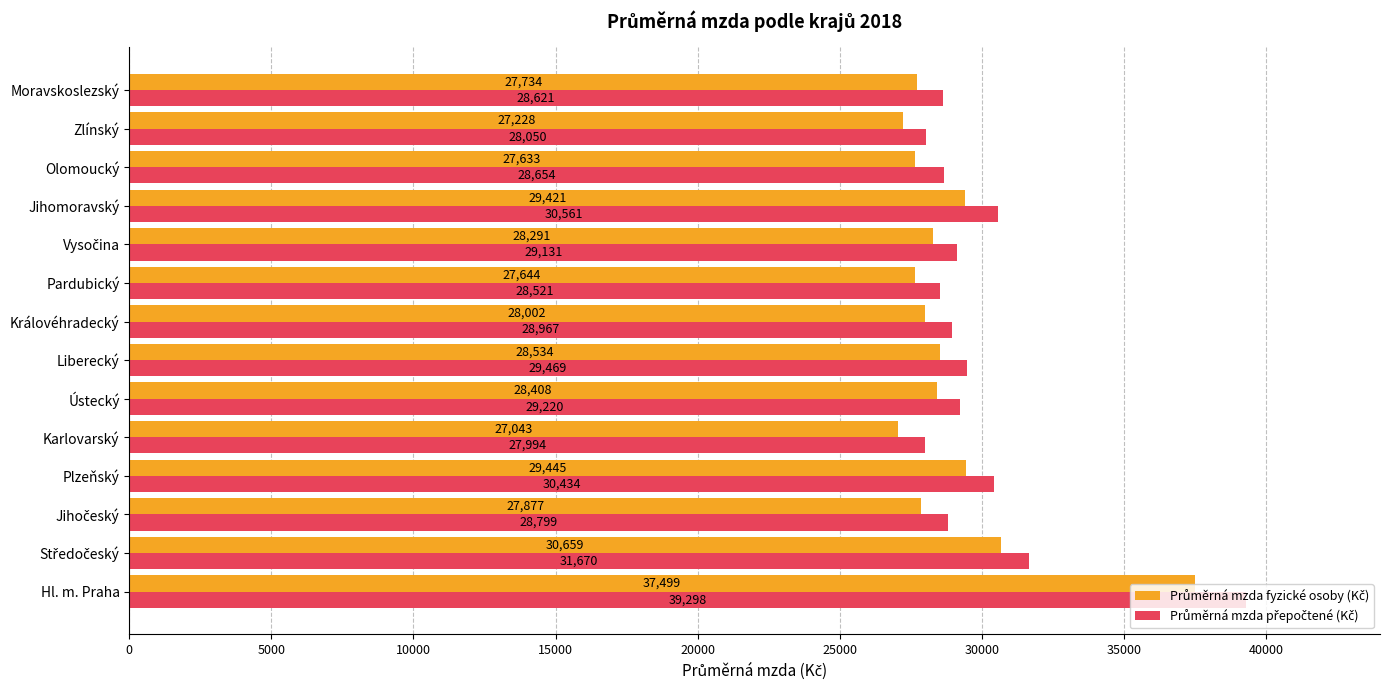

What is the smallest value displayed?

27043